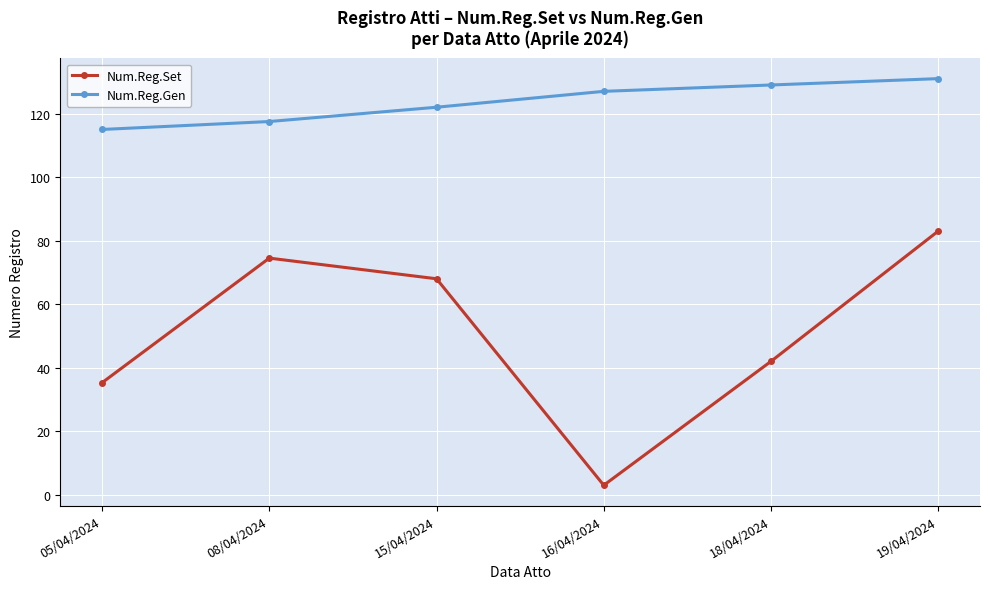

What is the difference between the maximum and minimum values in the Num.Reg.Set series?

80.0